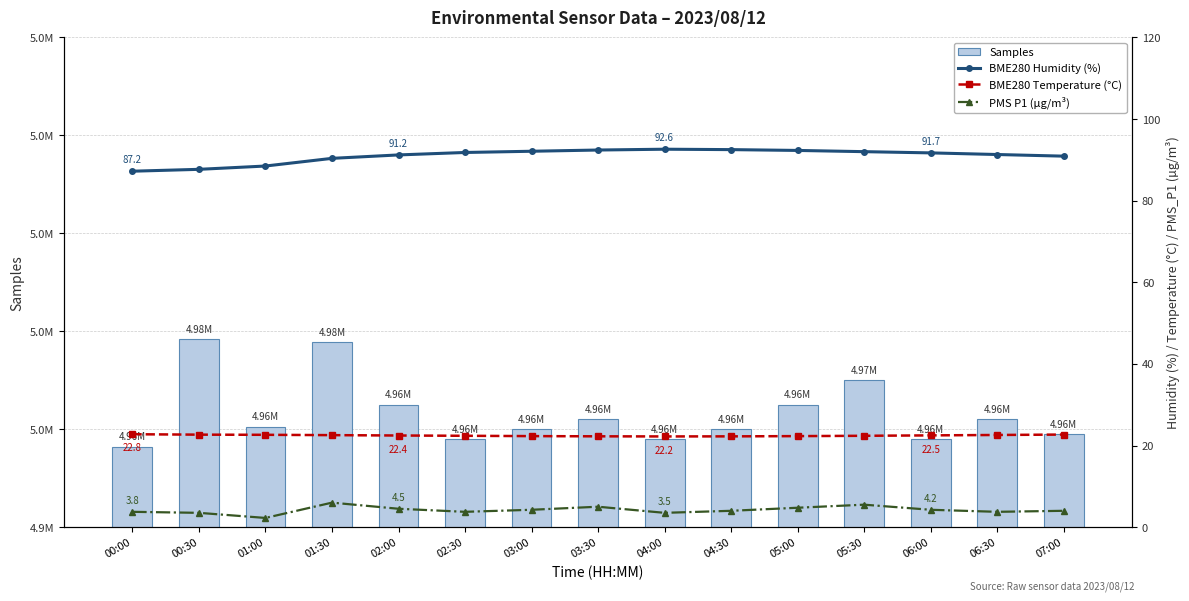

At which label does BME280 Humidity (%) reach its minimum?

00:00